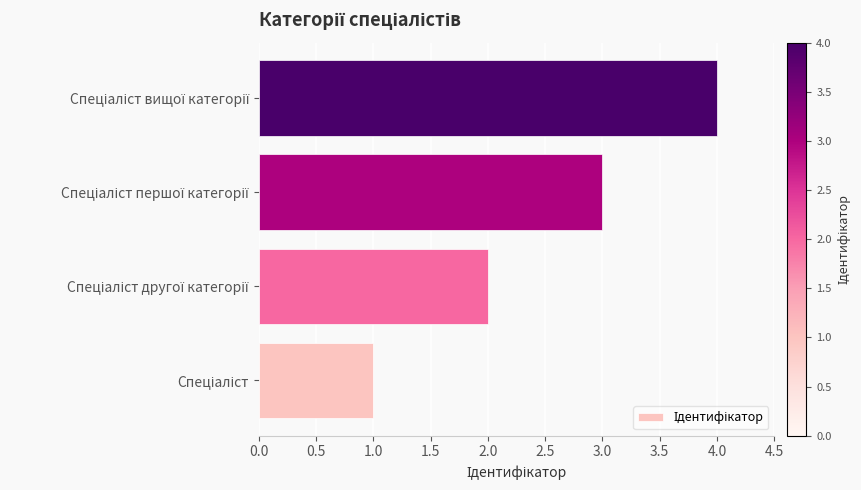

What is the sum of all values?

10